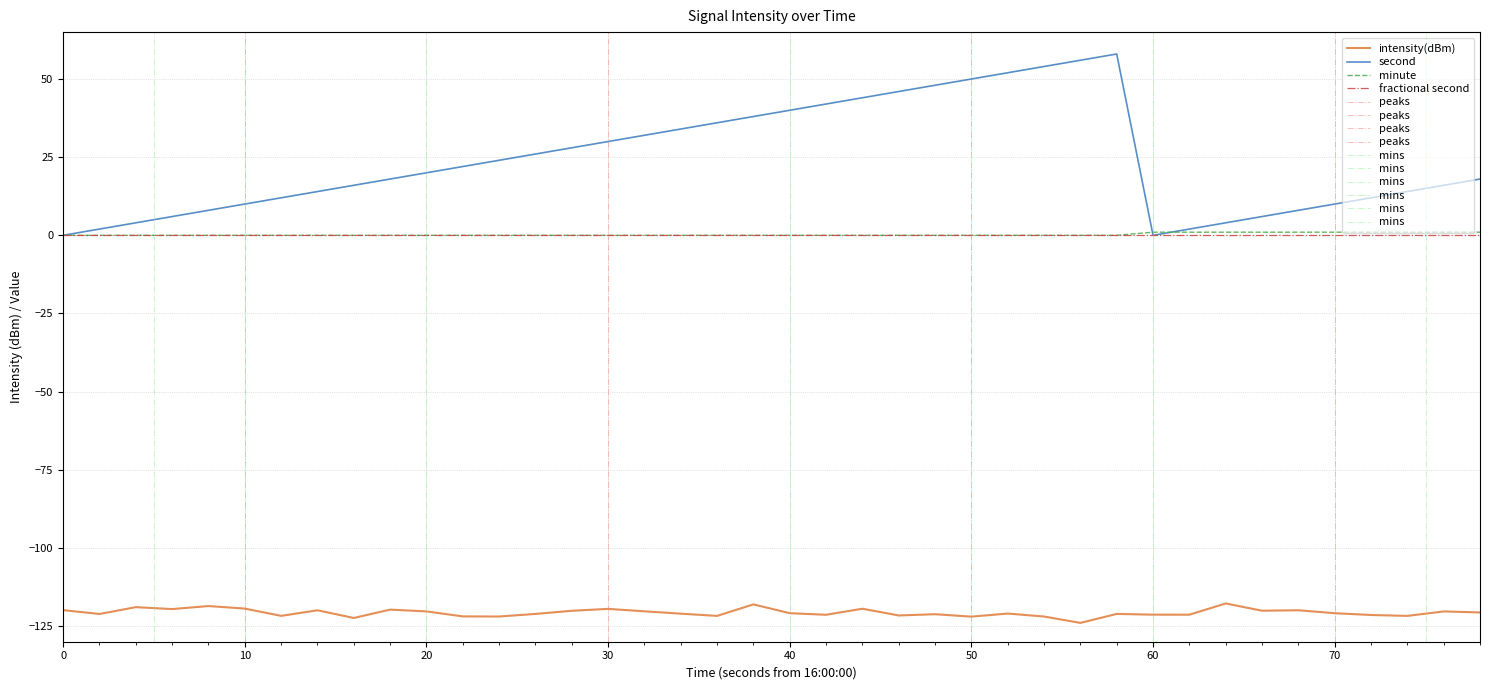

Is it true that second equals 40.0 at 40?

True